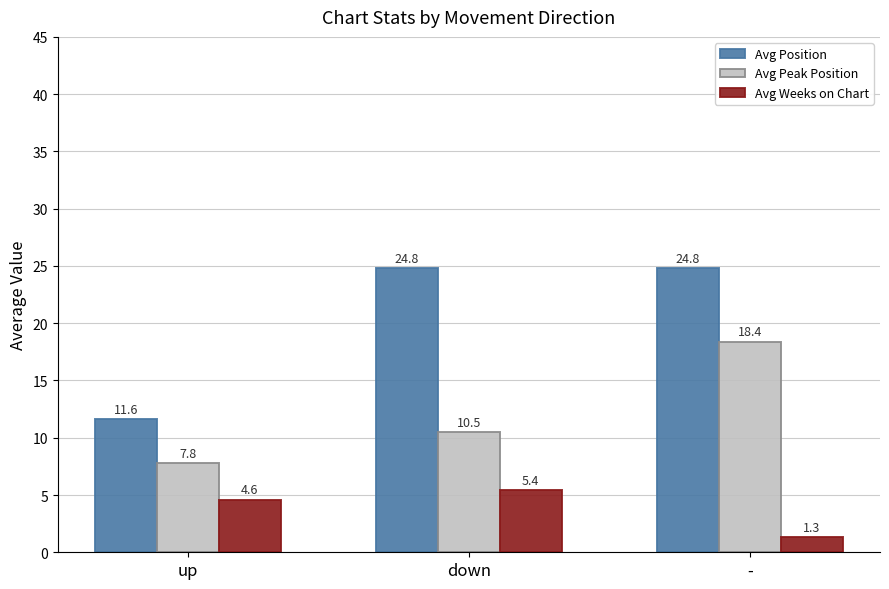

Count the number of categories in the chart.

3